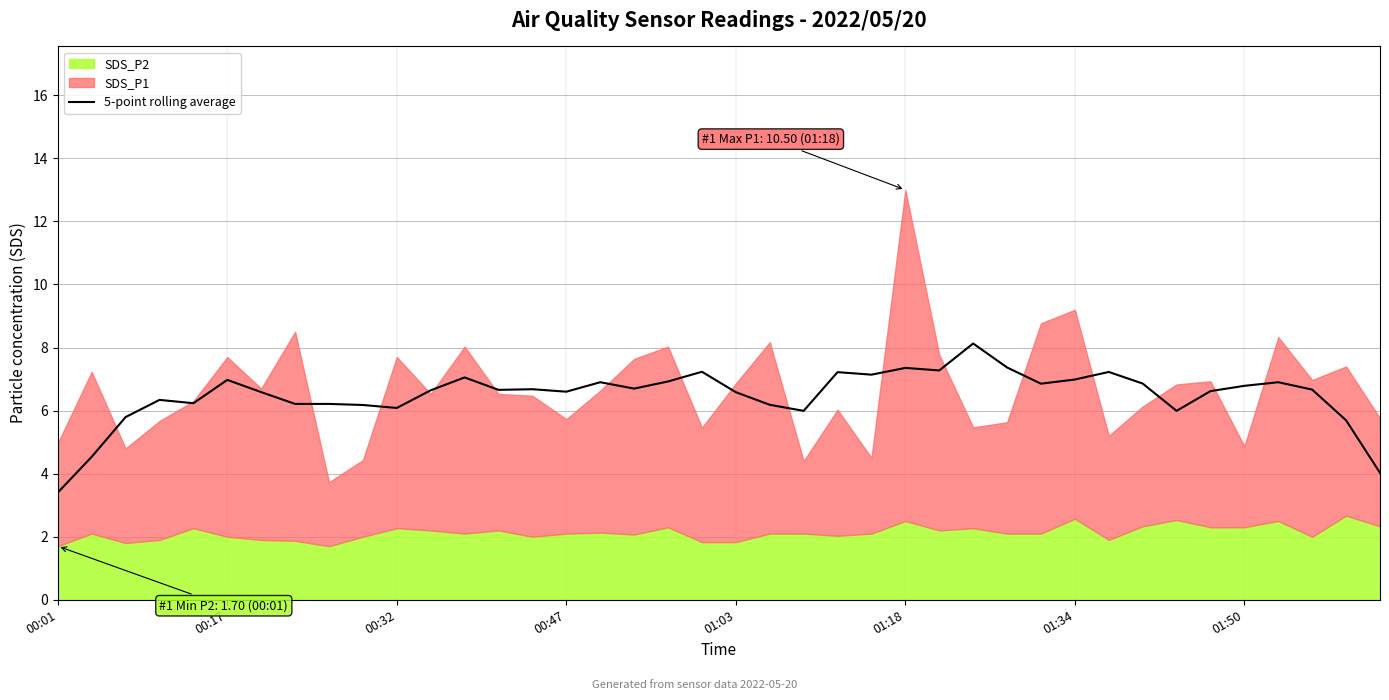

What is the highest value of the 5-point rolling average series?

8.1